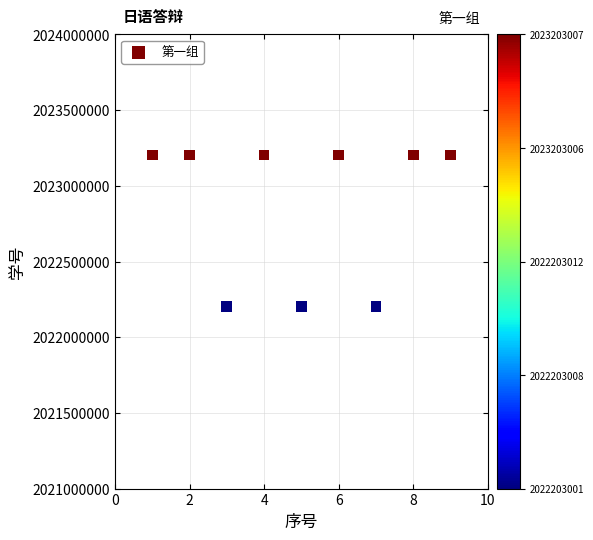

What is the range of X values (max minus min)?

8